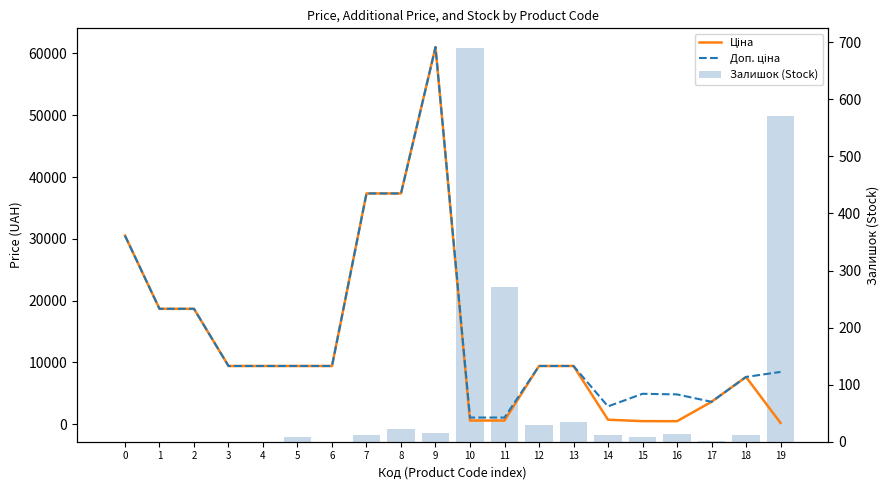

What are all the series names shown in the legend?

Ціна, Доп. ціна, Залишок (Stock)